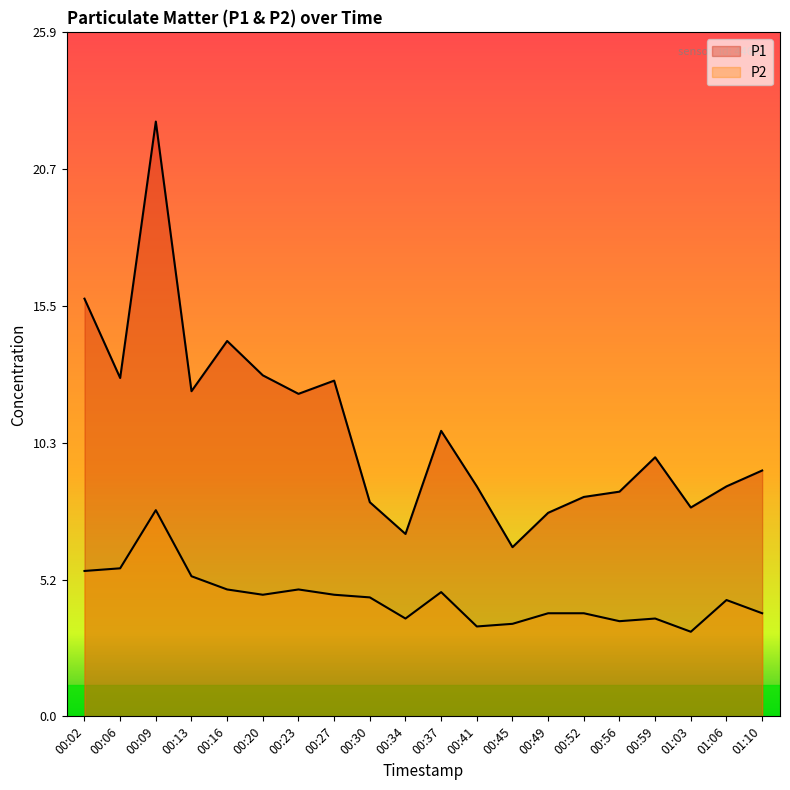

List the labels in order of P2 value, smallest first.

01:03, 00:41, 00:45, 00:56, 00:34, 00:59, 00:49, 00:52, 01:10, 01:06, 00:30, 00:20, 00:27, 00:37, 00:16, 00:23, 00:13, 00:02, 00:06, 00:09